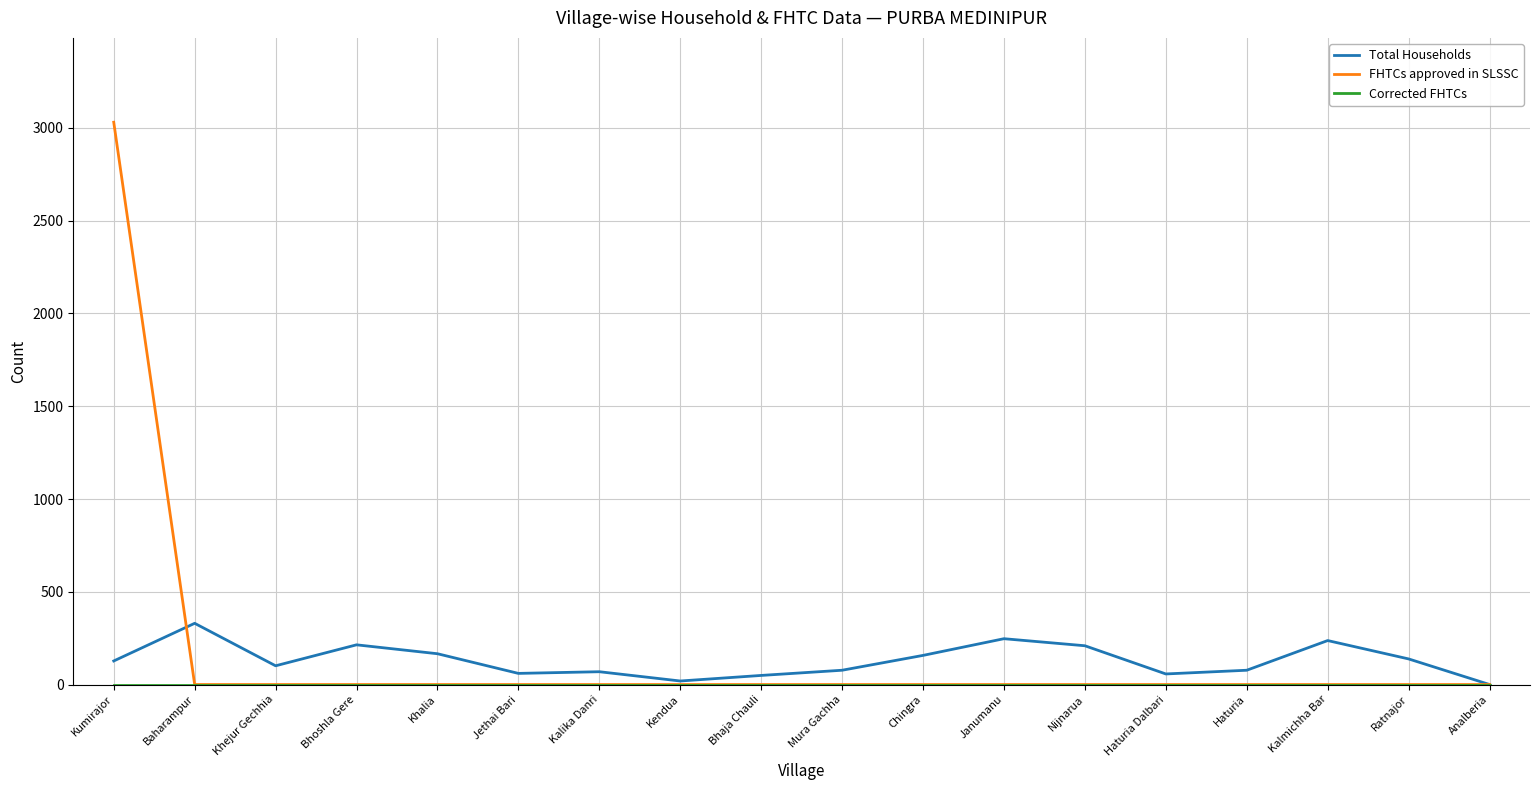

The value of FHTCs approved in SLSSC at Khalia is 1169. True or false?

False